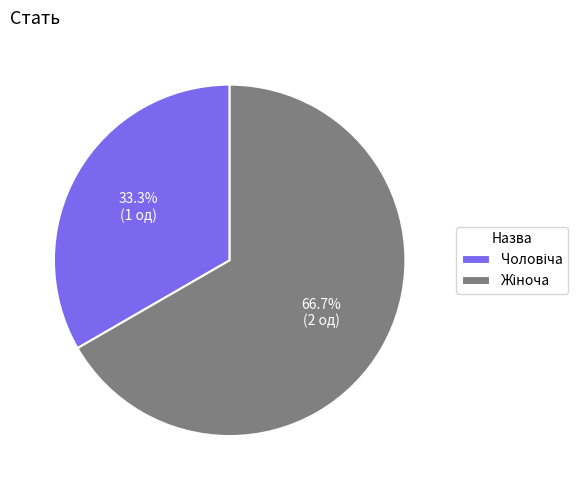

To the nearest percent, what is the average slice percentage?

50%